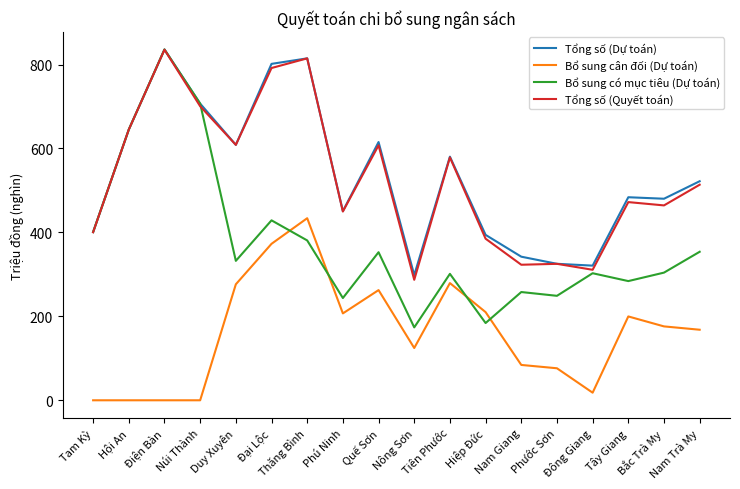

The value of Tổng số (Dự toán) at Nam Giang is 342.2. True or false?

True